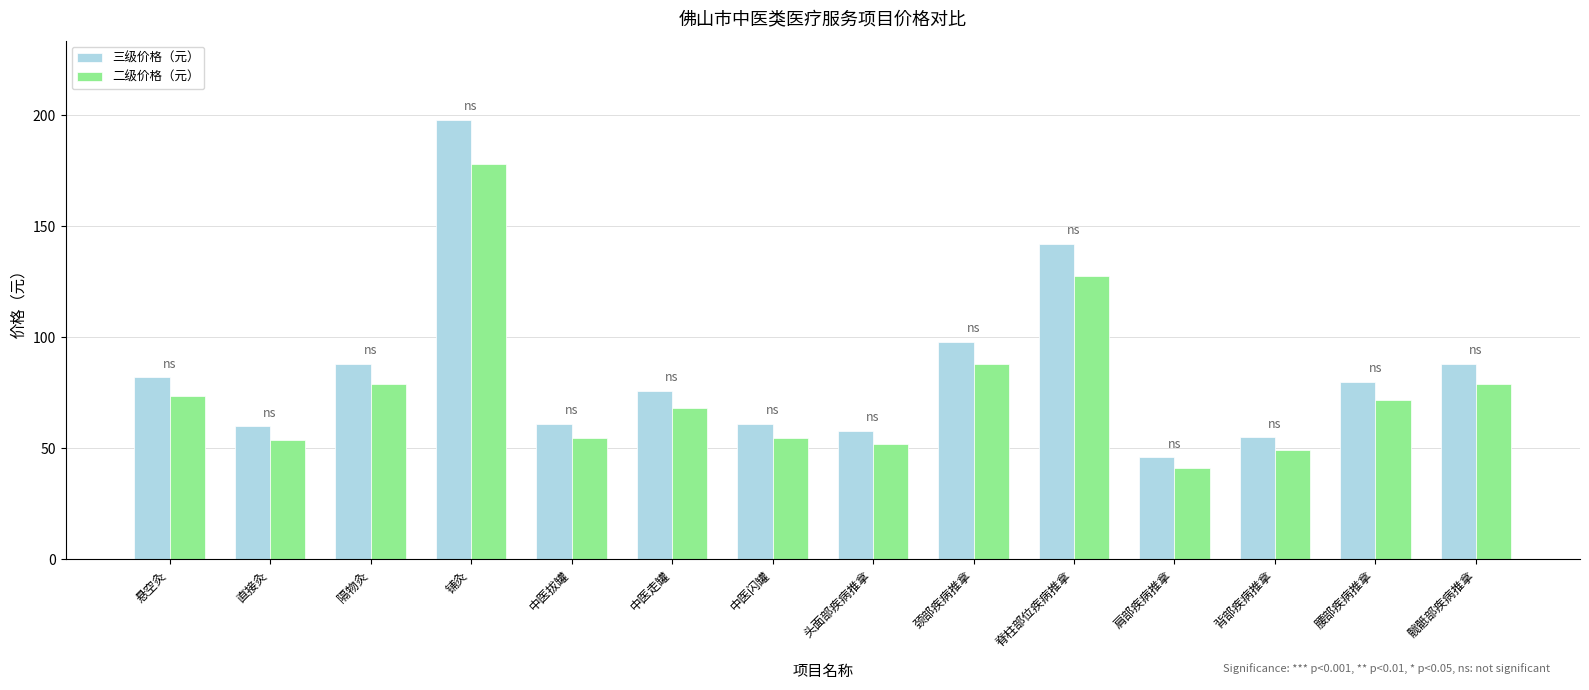

What is the total value across all series at 悬空灸?

155.8